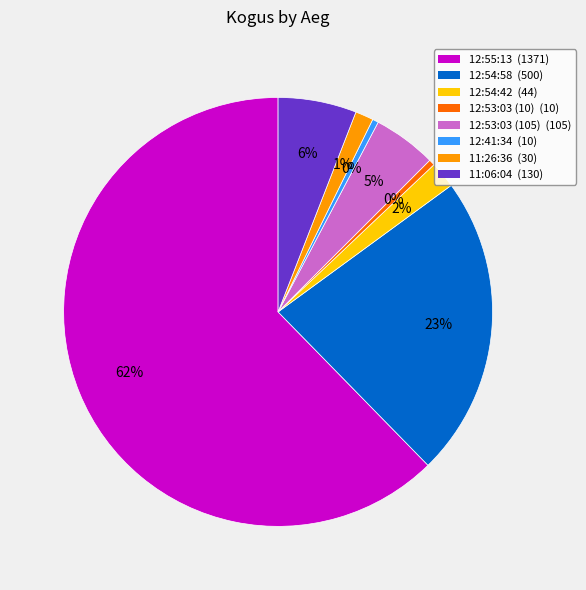

Do 12:54:58 and 12:53:03 (105) together represent more than half of the pie?

No